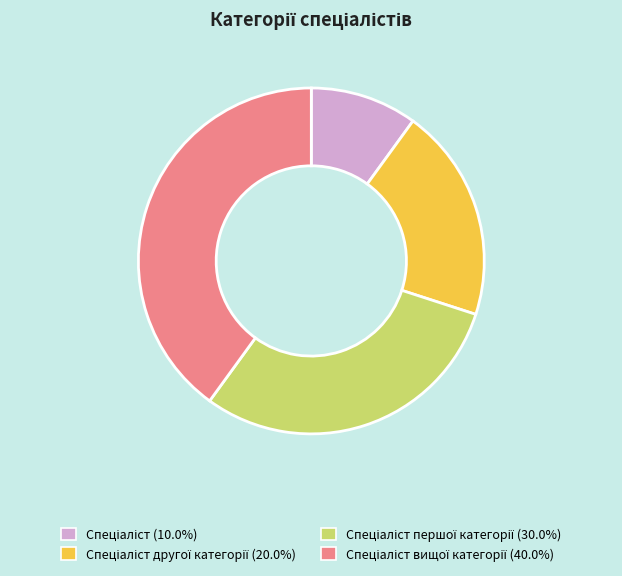

How many slices are in this pie chart?

4